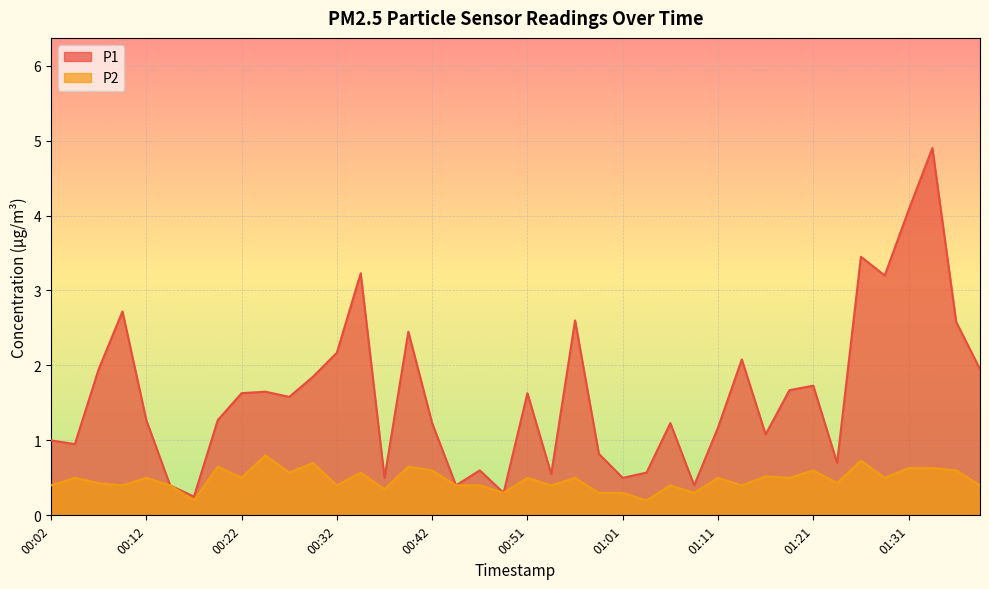

What are all the series names shown in the legend?

P1, P2